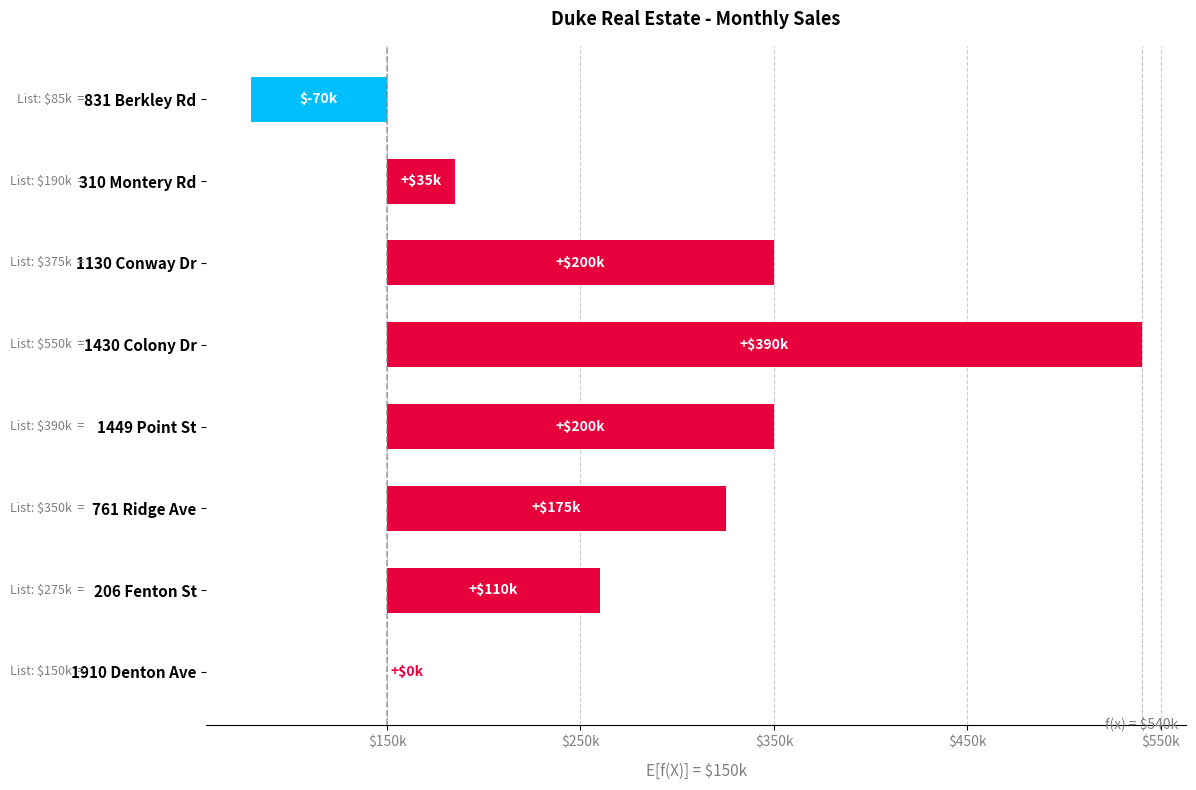

Reading right to left, extract all data points from this chart.

0	110000	175000	200000	390000	200000	35000	-70400